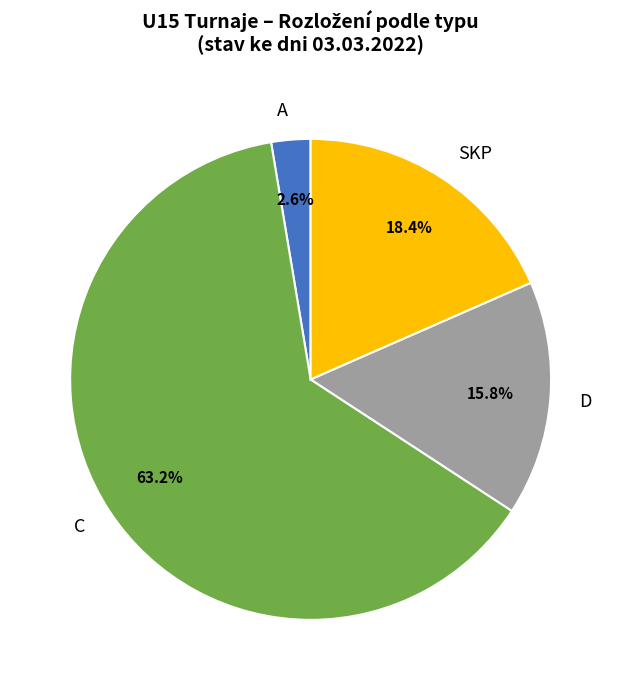

What percentage is the C slice, to the nearest percent?

63%